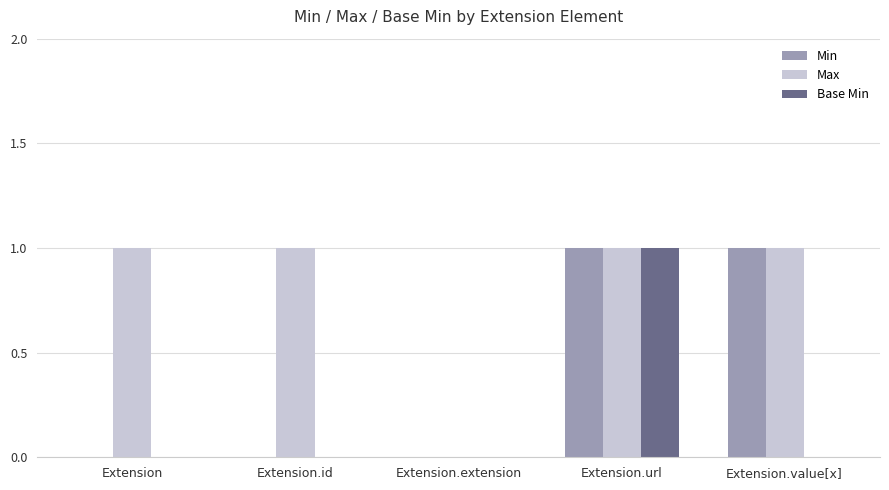

What is the sum of all Max values?

4